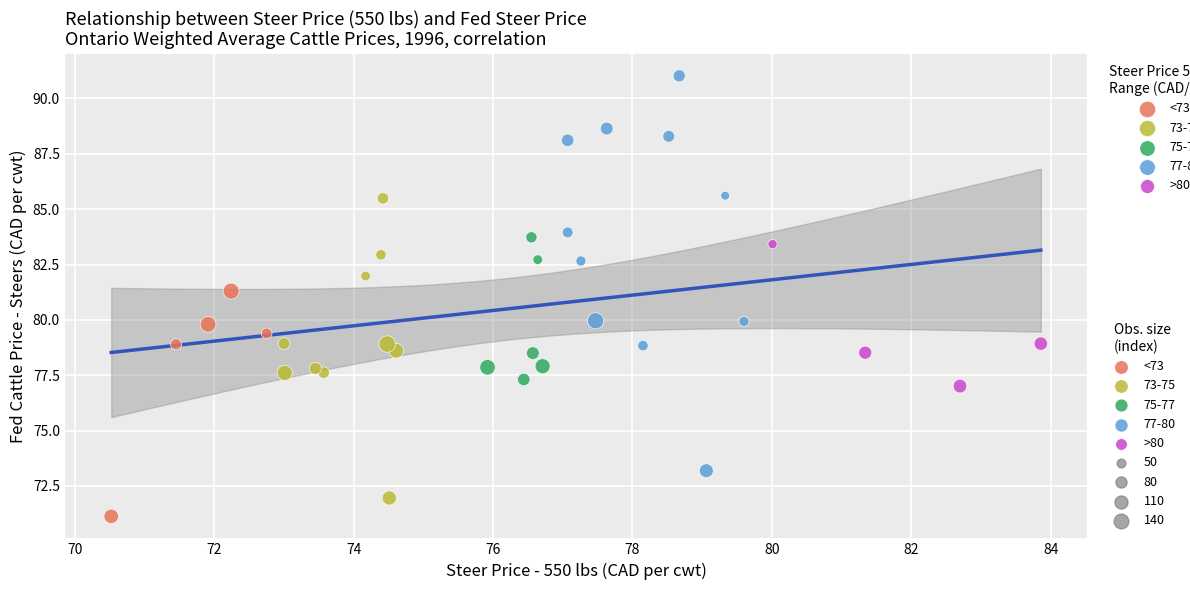

Which series has the largest Y range (max minus min)?

77-80